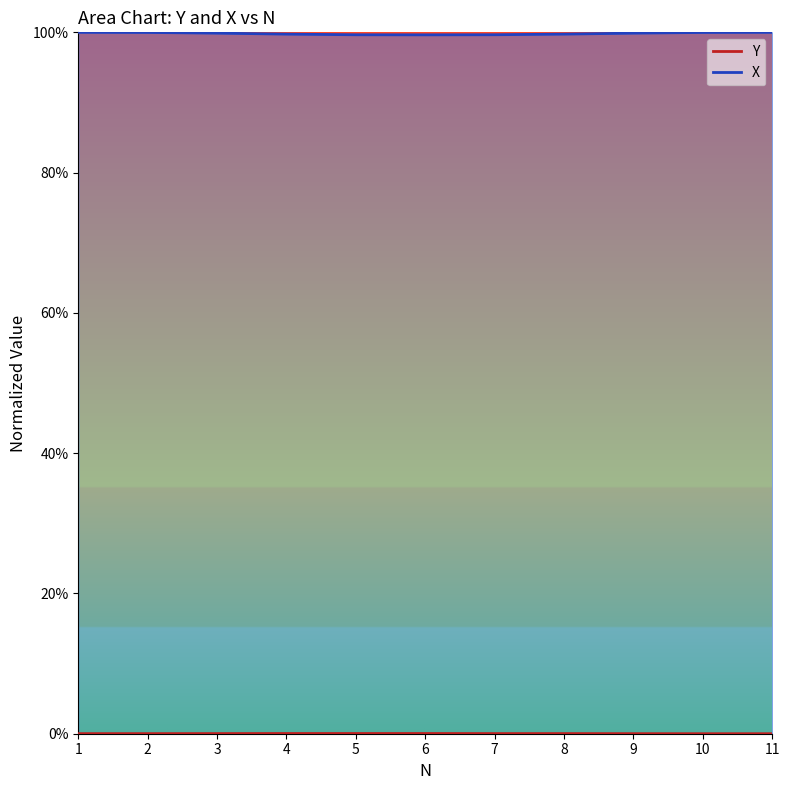

Which series has the largest total across all categories?

X